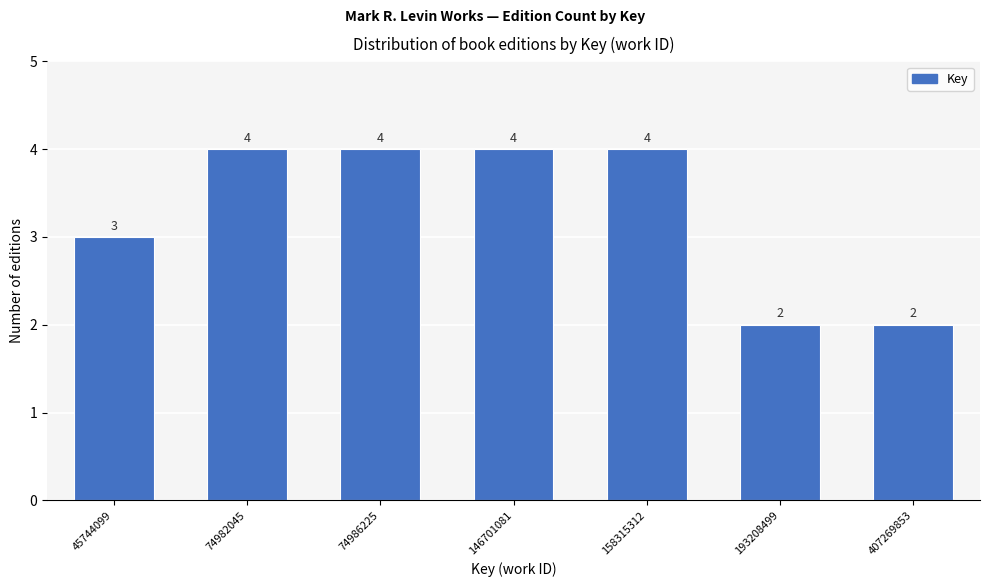

Reading right to left, extract all data points from this chart.

2	2	4	4	4	4	3